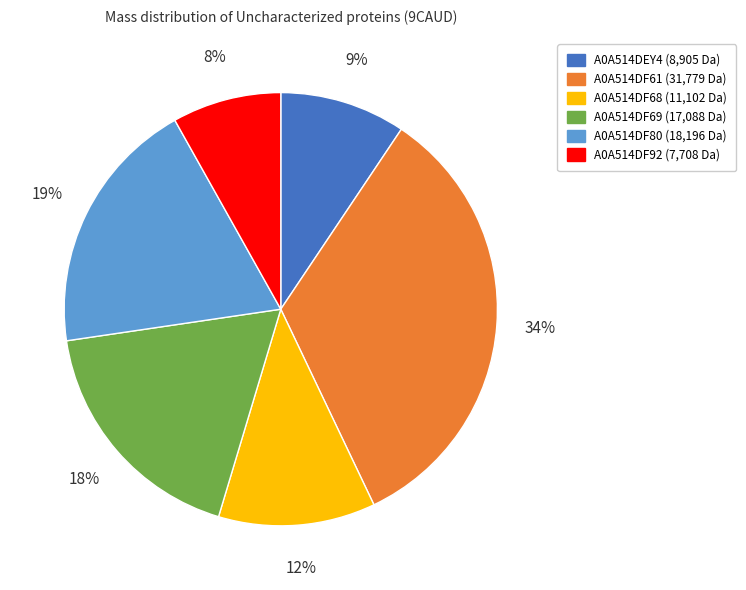

To the nearest percent, what is the average slice percentage?

17%